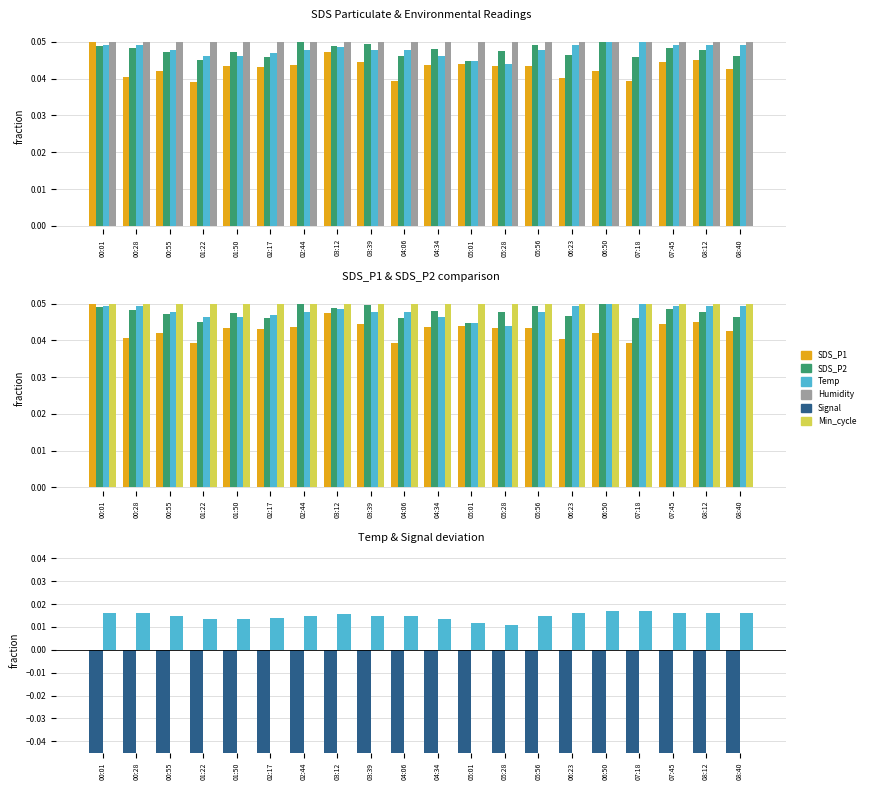

Which series changed the most between 05:28 and 06:50?

Temp